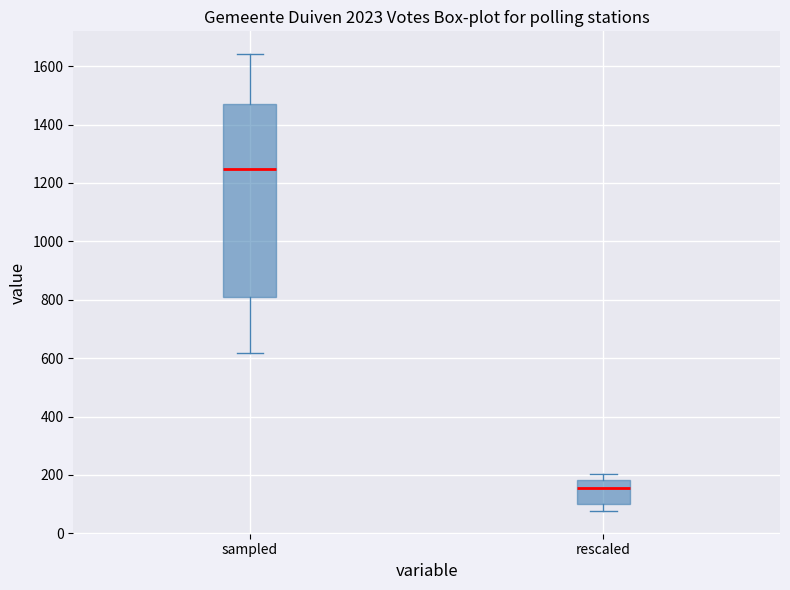

Where does the median line of the box for sampled sit on the y-axis? The values are not printed on the chart, so give them approximately, as read against the axis.

1240